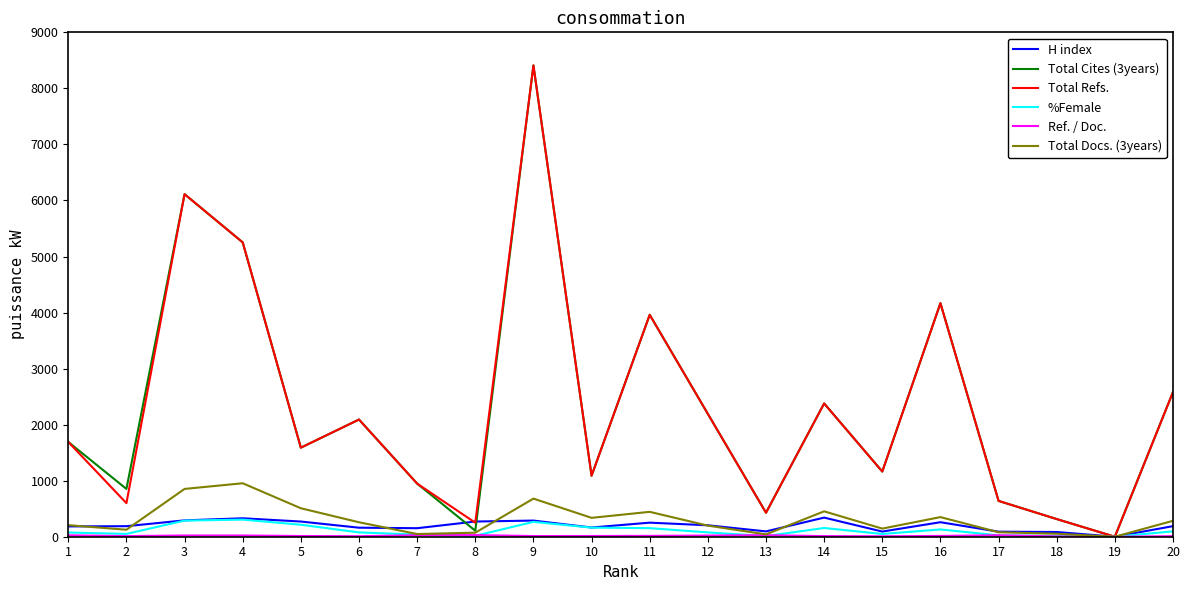

What is the sum of all H index values?

3905